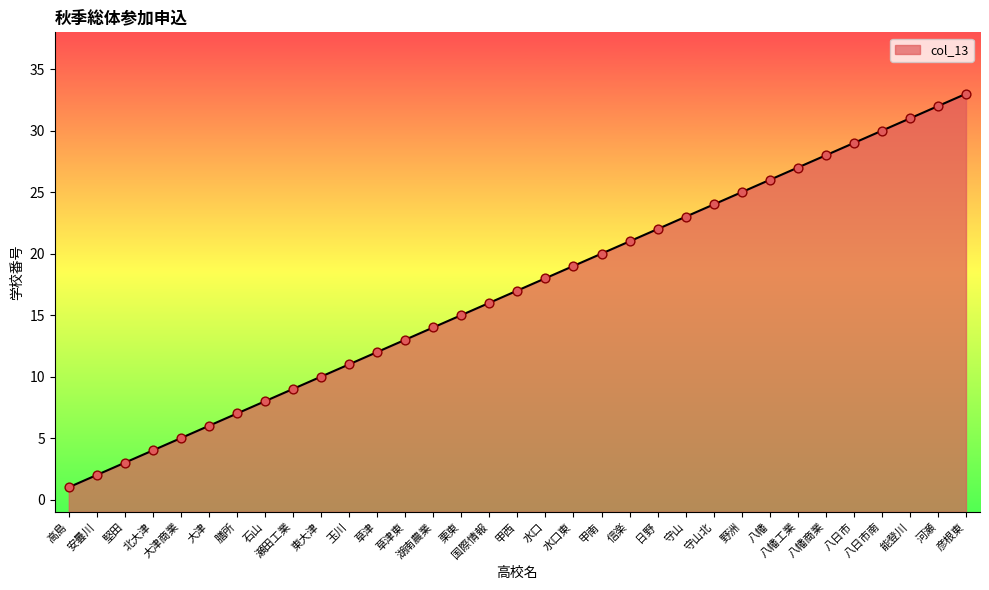

Approximately how many times larger is the value at 国際情報 compared to 大津?

2.7